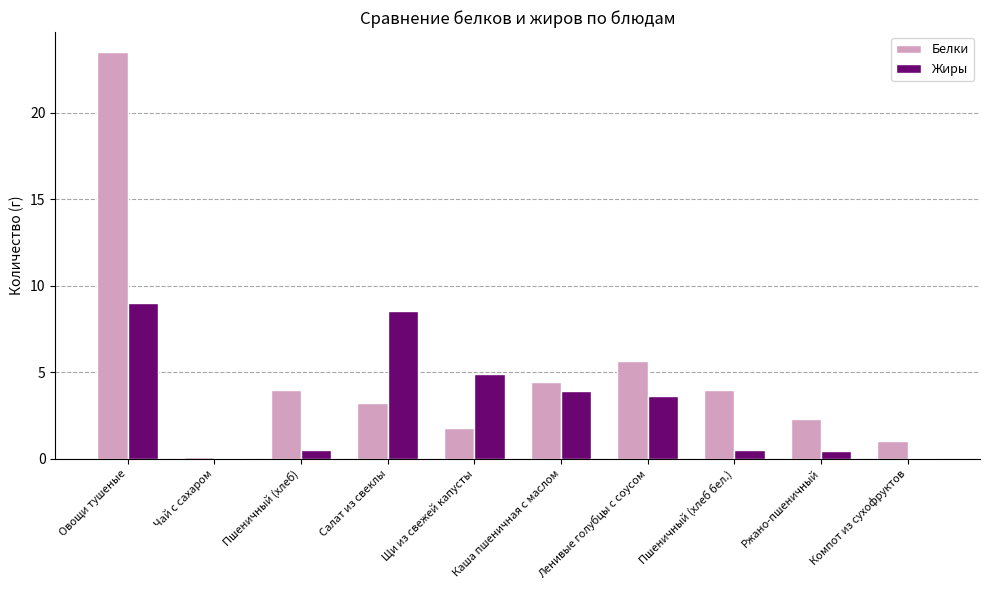

Between Пшеничный (хлеб) and Салат из свеклы, which series saw the biggest shift?

Жиры